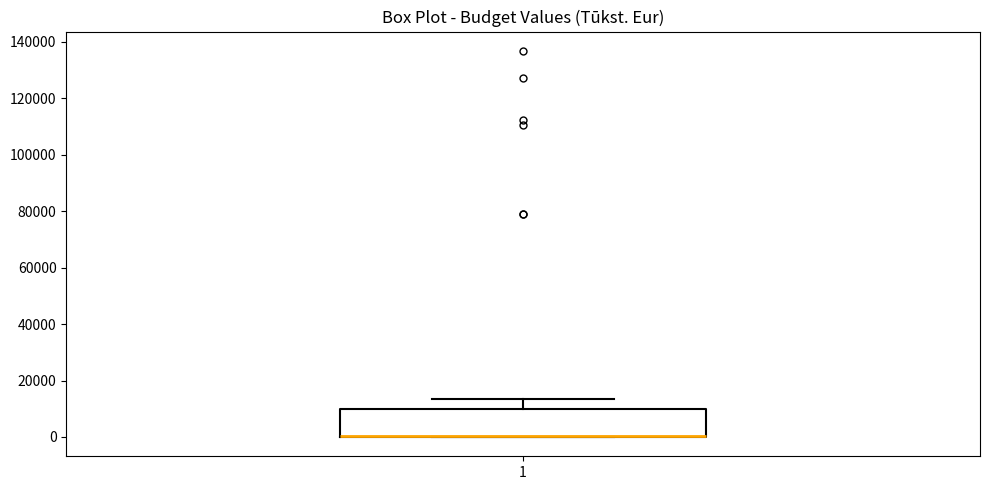

Where does the upper whisker of the box at x = 1 end on the y-axis? The values are not printed on the chart, so give them approximately, as read against the axis.

14000